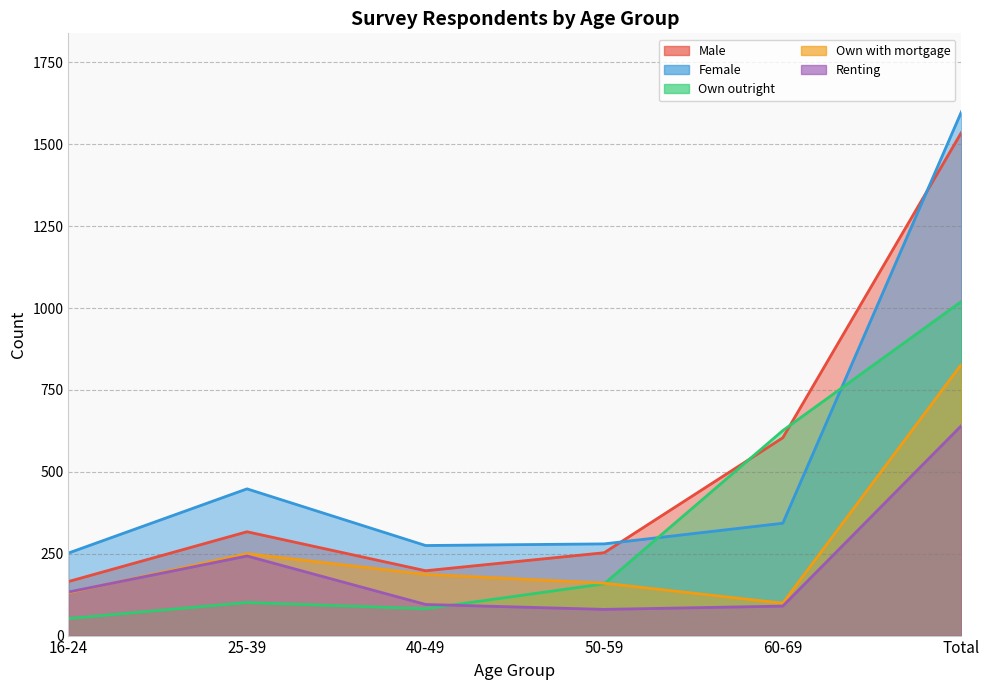

Between 16-24 and 50-59, which series saw the biggest shift?

Own outright